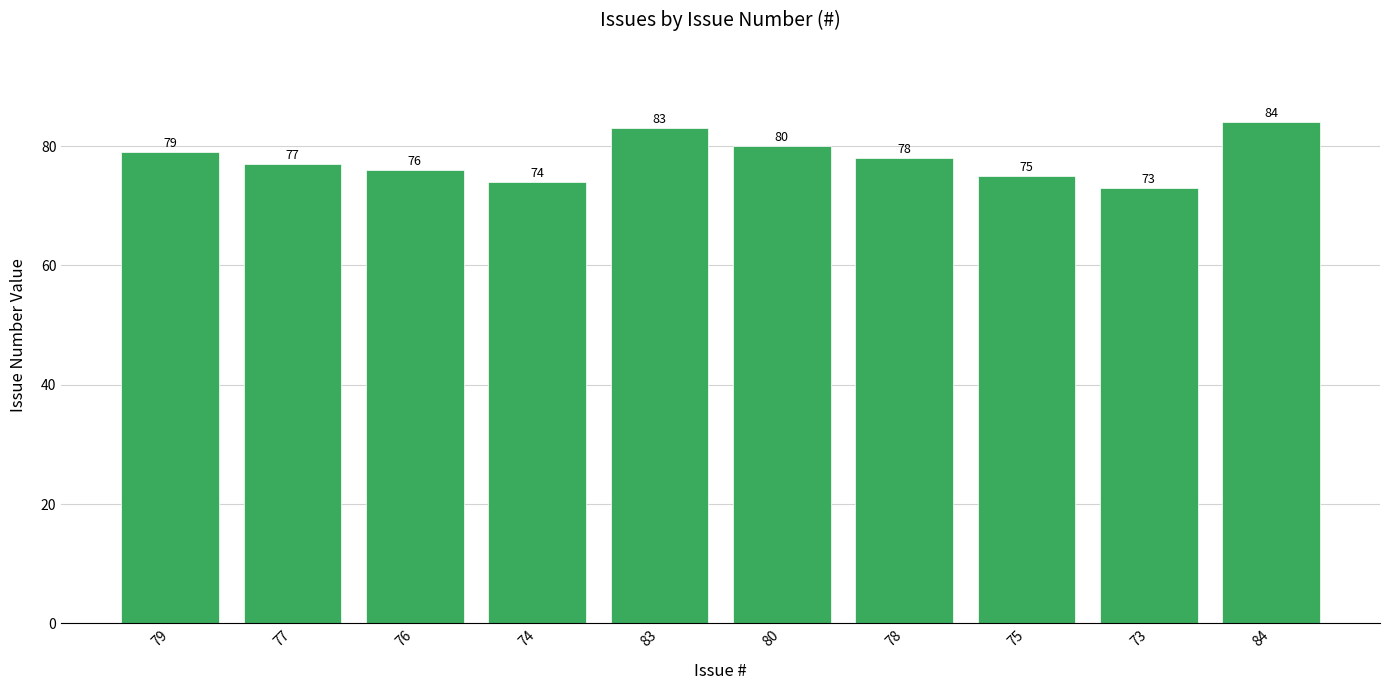

The chart shows a value of 79 at 79. True or false?

True